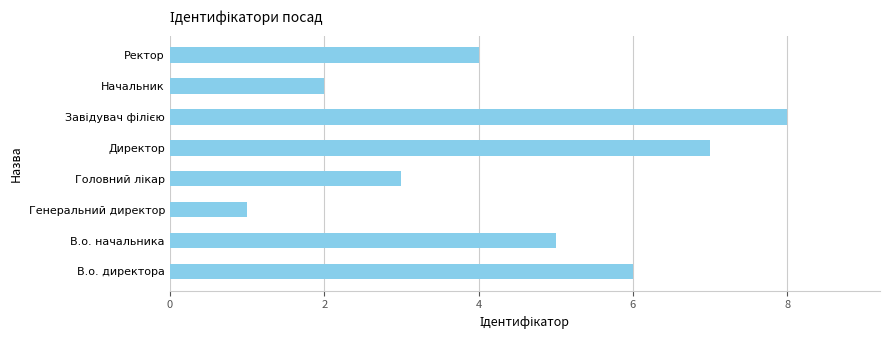

Reading bottom to top, extract all data points from this chart.

6	5	1	3	7	8	2	4